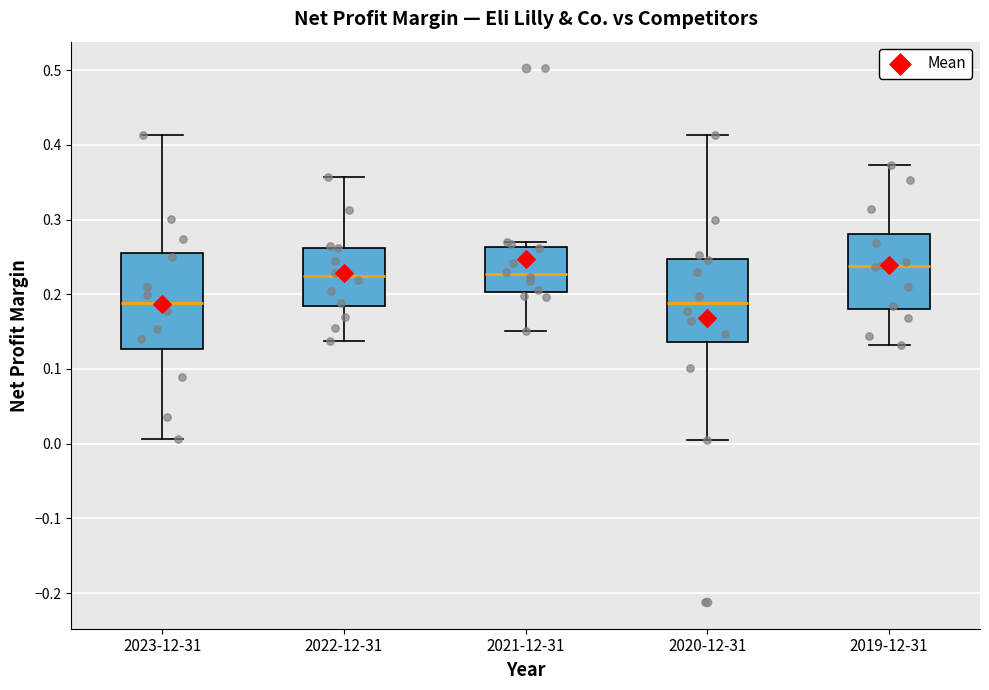

Which box has the highest median line?

2019-12-31